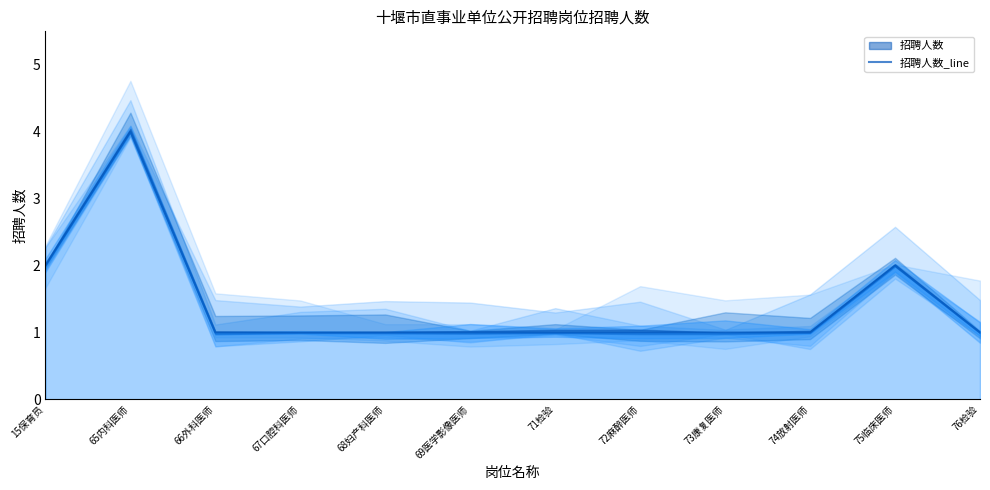

What is the change in value from 75临床医师 to 76检验?

-1